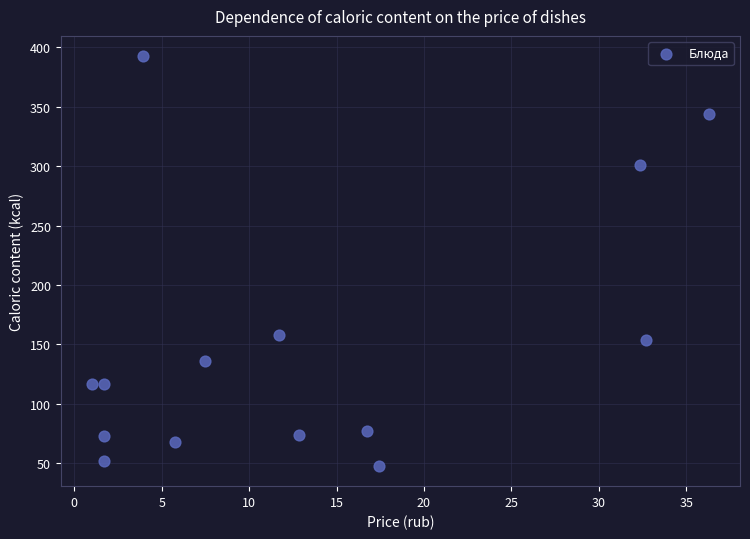

What Y value in the scatter plot is closest to 220?

157.6